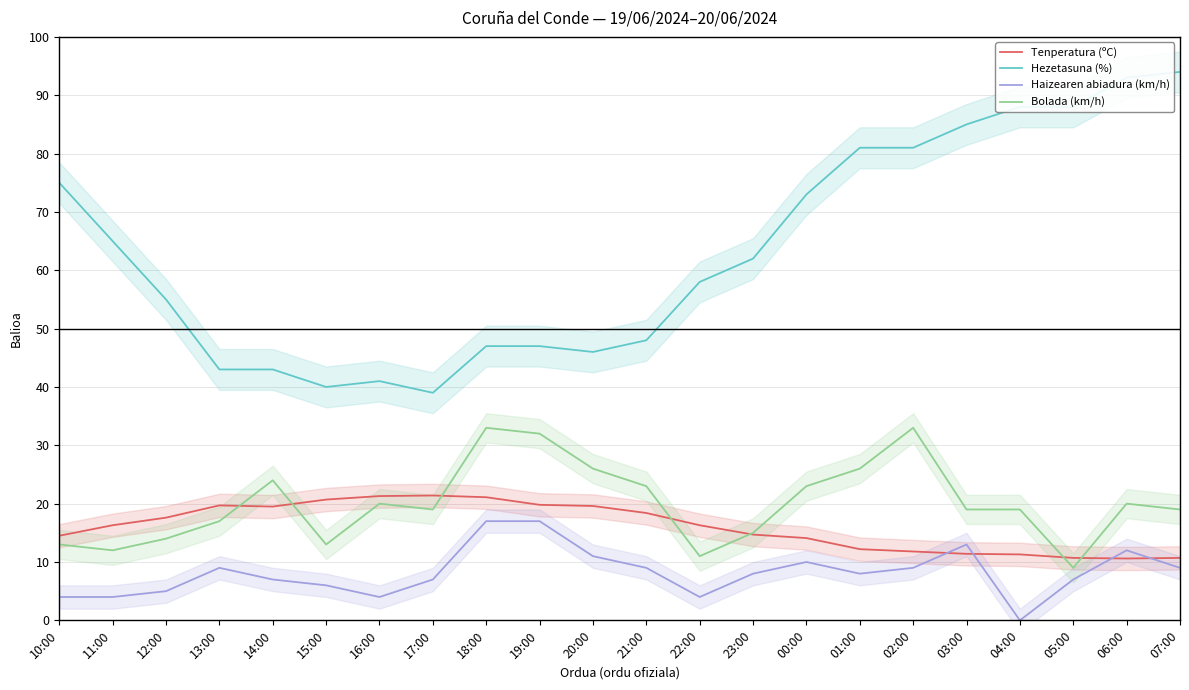

How many data points does each series have?

22